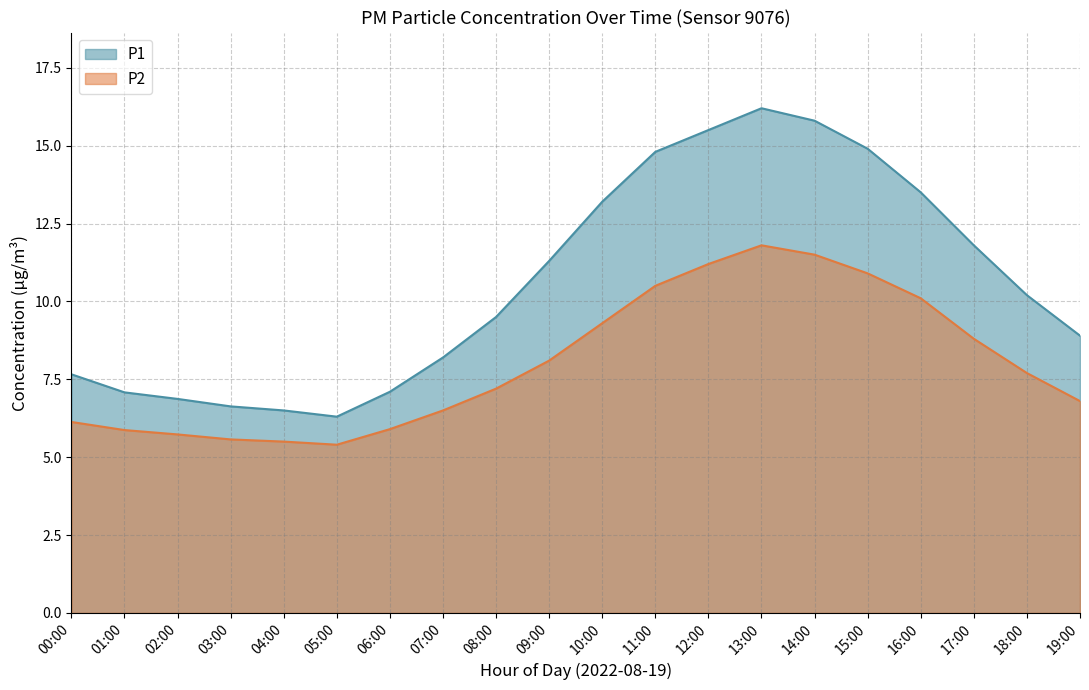

True or false: P1 and P2 intersect in this chart.

False